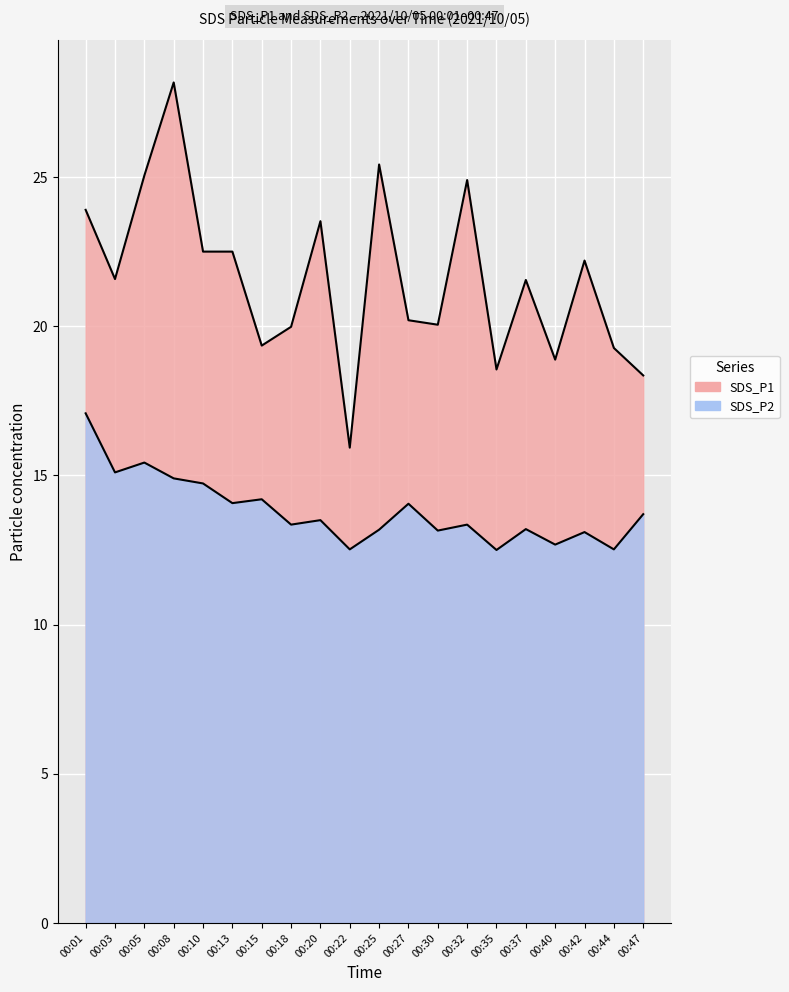

What value does the SDS_P1 series have at 00:13?

22.5